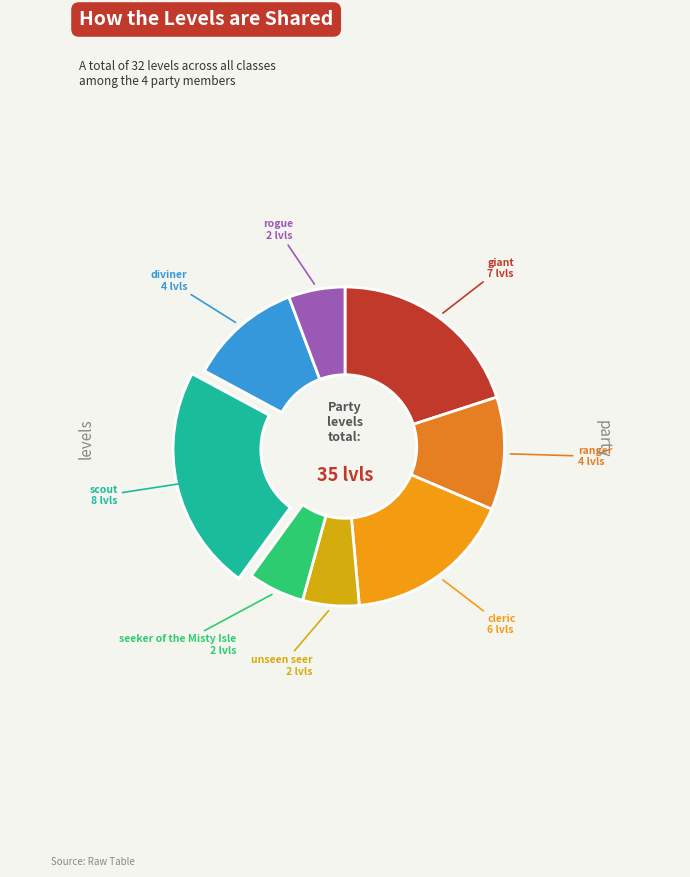

How many slices are in this pie chart?

8